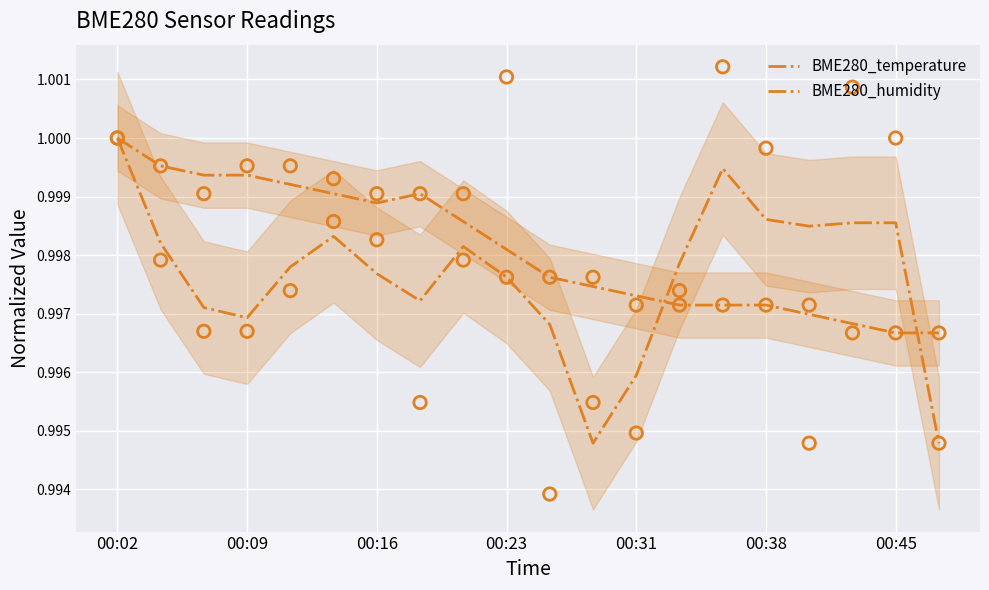

What are all the series names shown in the legend?

BME280_temperature, BME280_humidity